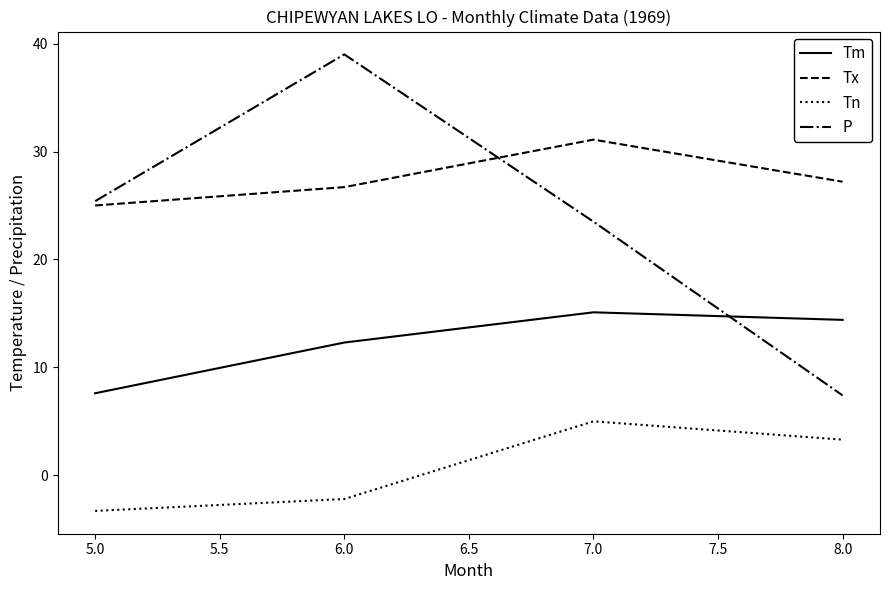

The Tx series shows 16.7 at 6.0. True or false?

False